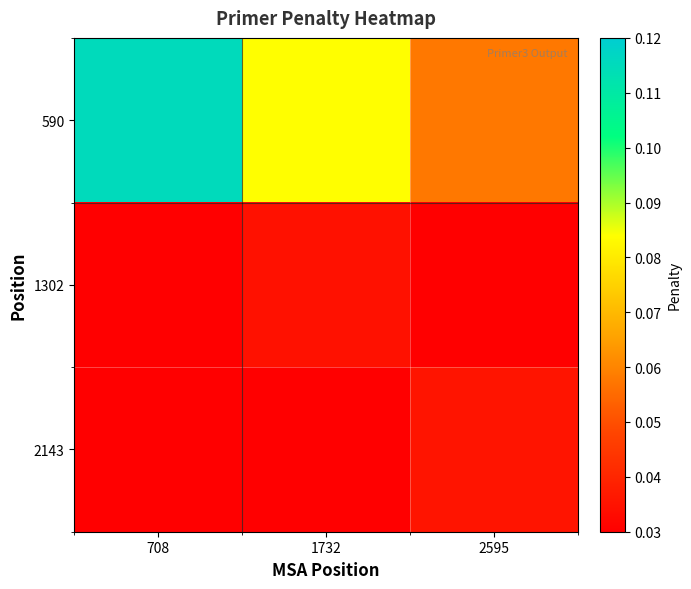

List the series in order of their peak value, lowest first.

1302, 2143, 590